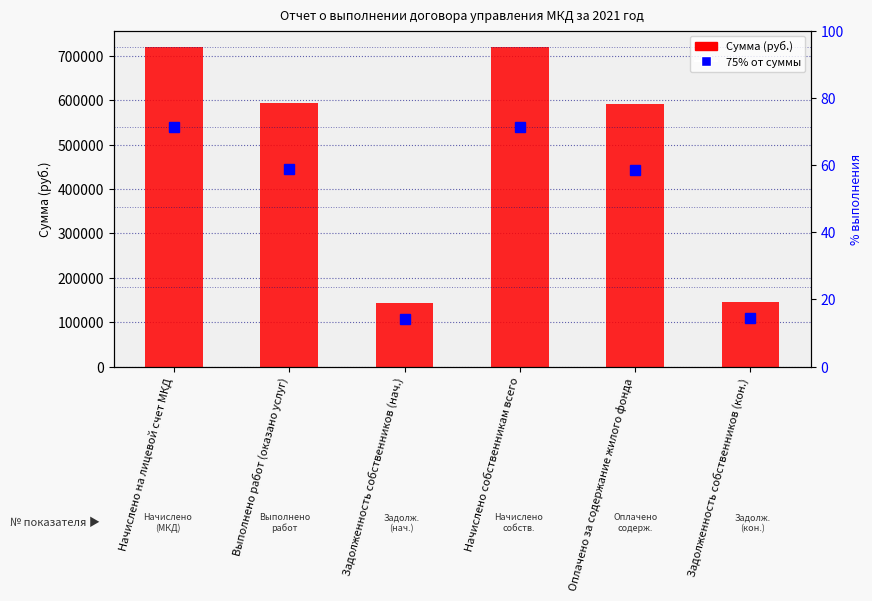

What is the value of the 5th bar from the left?

590289.3